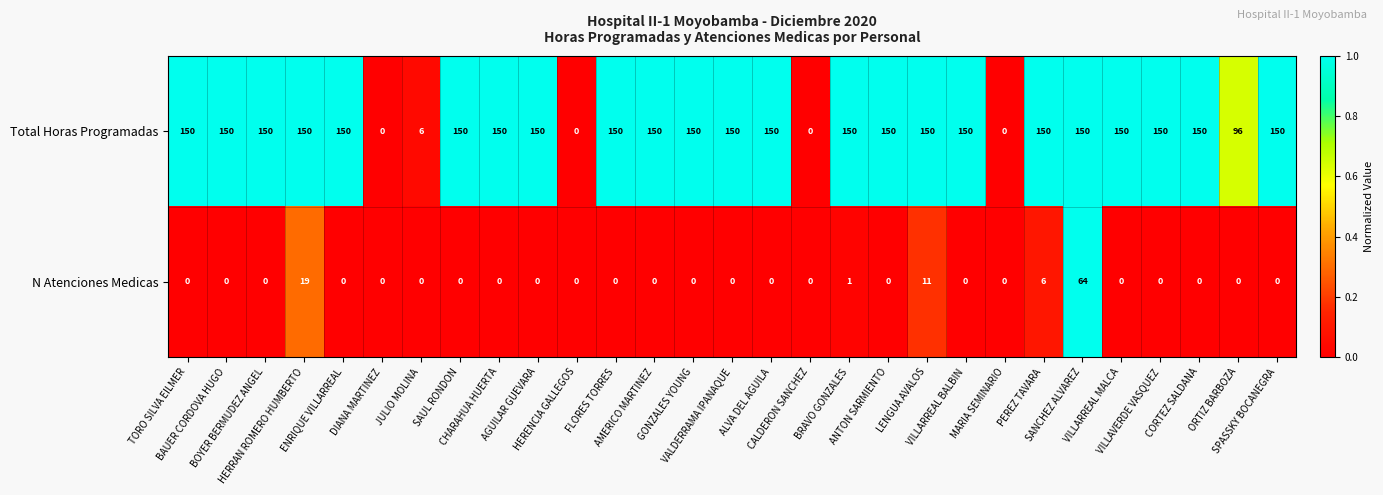

At SANCHEZ ALVAREZ, list the series in order from smallest to largest.

N Atenciones Medicas, Total Horas Programadas